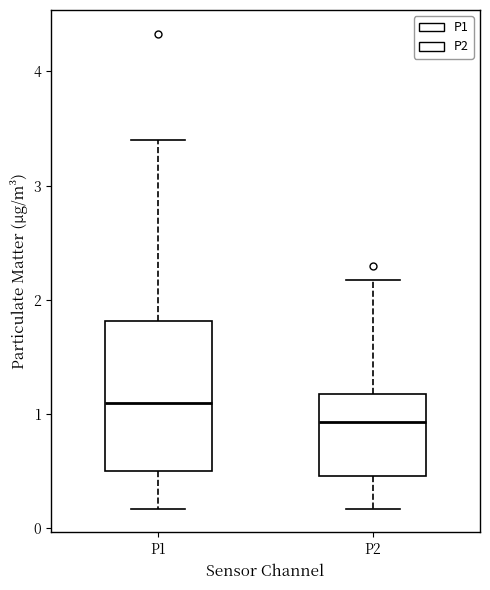

Which box's median line is the highest?

P1